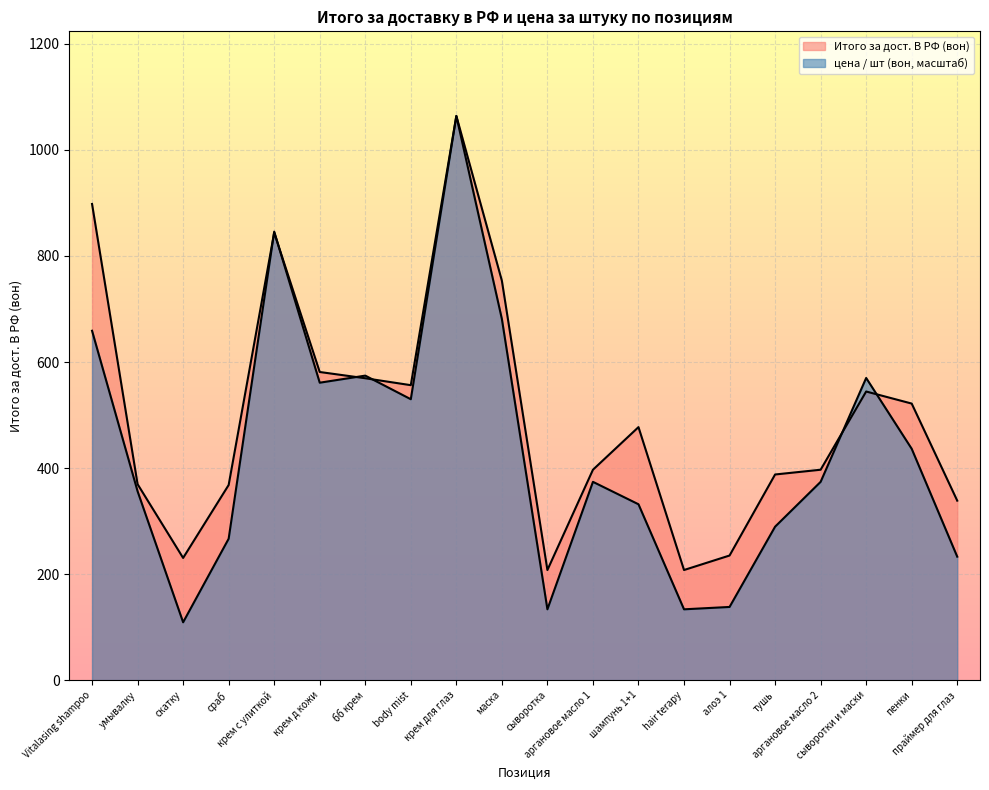

What is the label of the 19th point from the left?

пенки